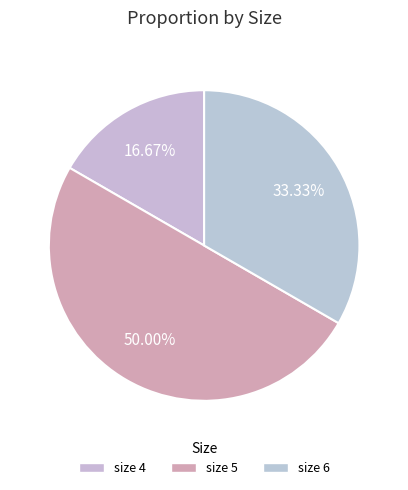

Which category has the smallest portion of the pie?

size 4